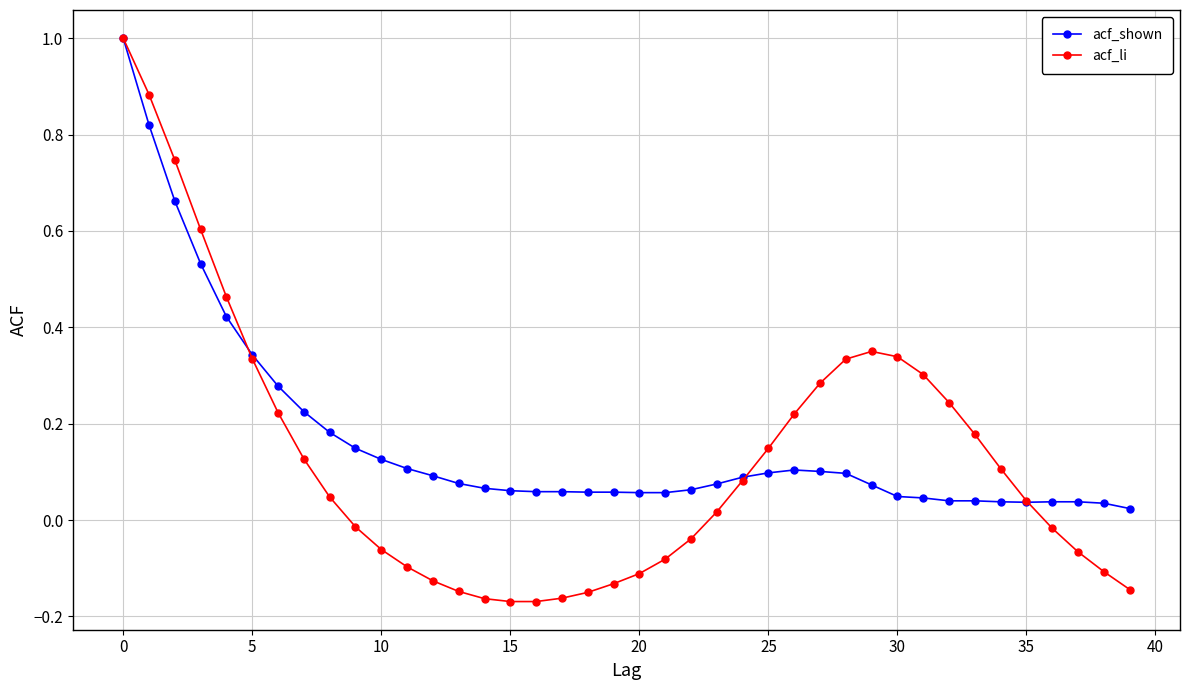

At how many categories does at least one series exceed 0?

40